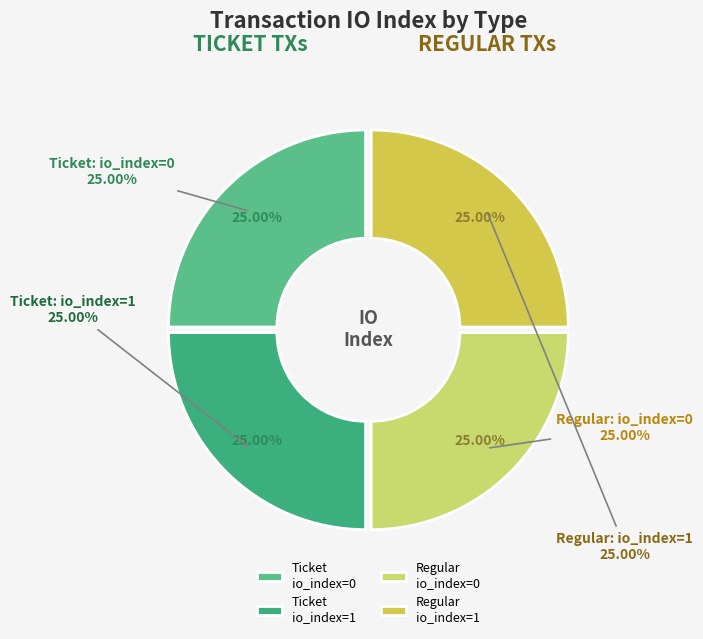

Which has a higher value, Regular (io_index=0) or Regular (io_index=1)?

Regular (io_index=1)